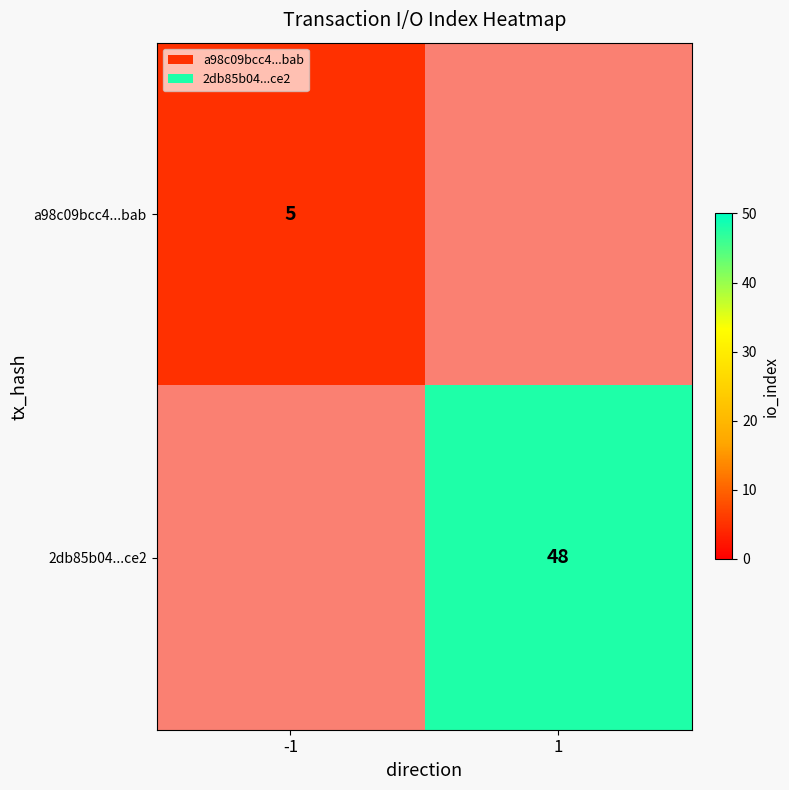

True or false: a98c09bcc4...bab has a value of 2 at -1.

False